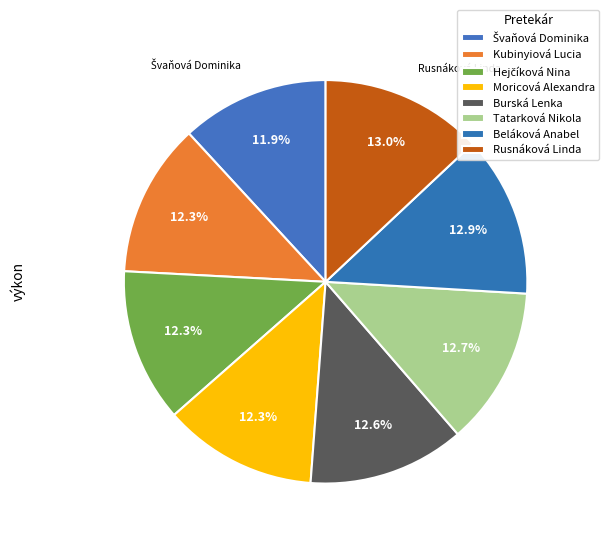

Is Hejčíková Nina the majority of the pie?

No